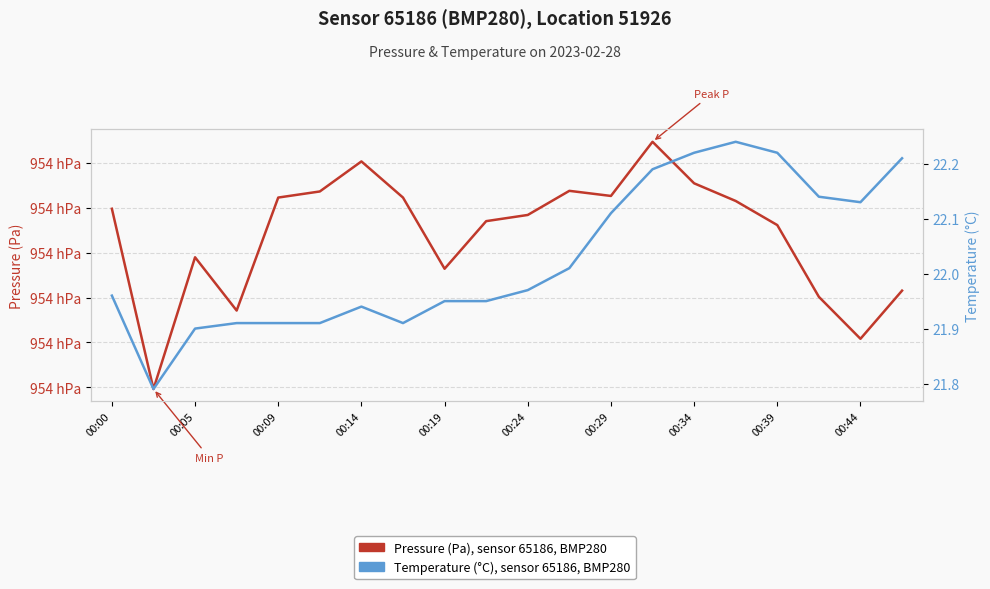

What is the sum of all Pressure (Pa), sensor 65186, BMP280 values?

1907841.6